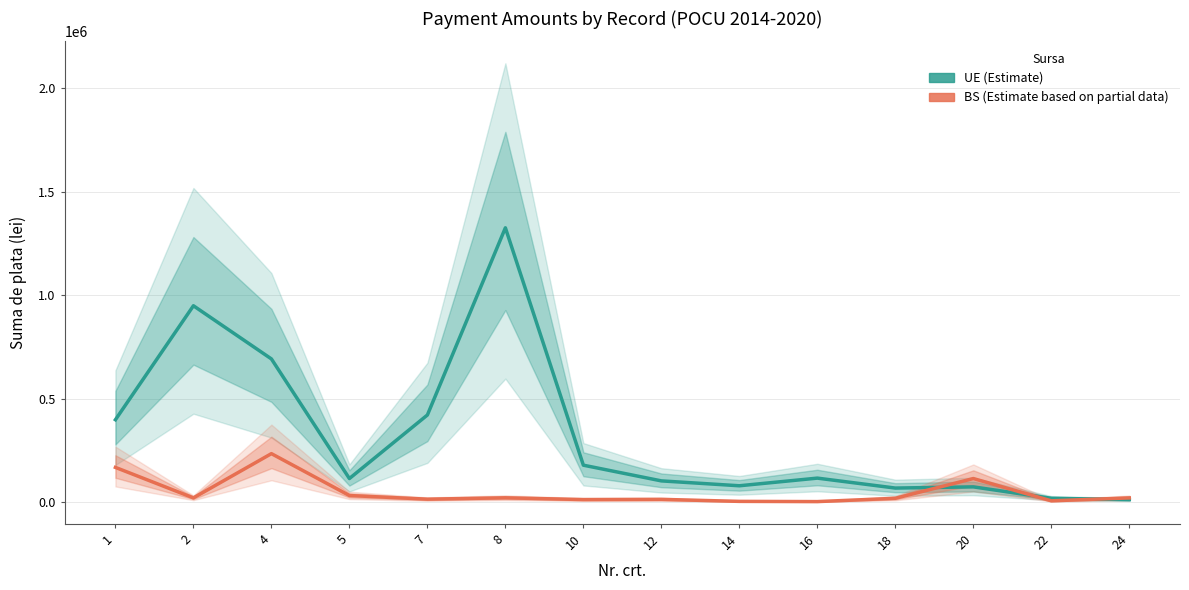

After their last crossing, which series has the higher values: UE or BS?

BS